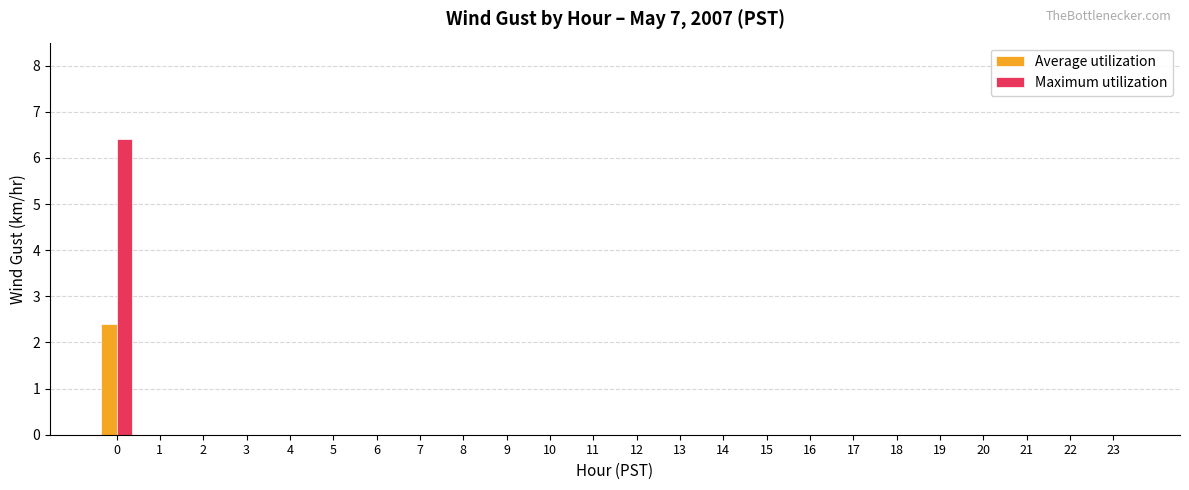

The Maximum utilization series shows 3.3 at 14. True or false?

False